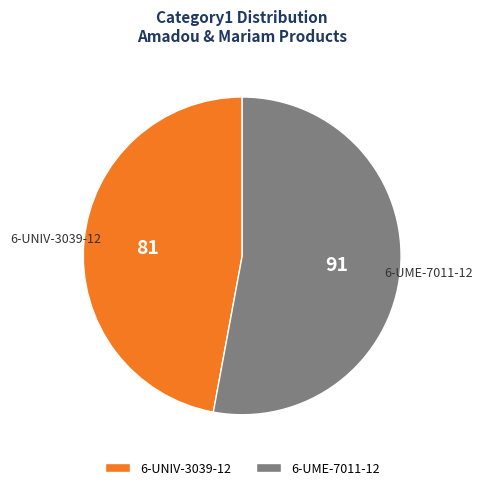

Between 6-UME-7011-12 and 6-UNIV-3039-12, which is larger?

6-UME-7011-12